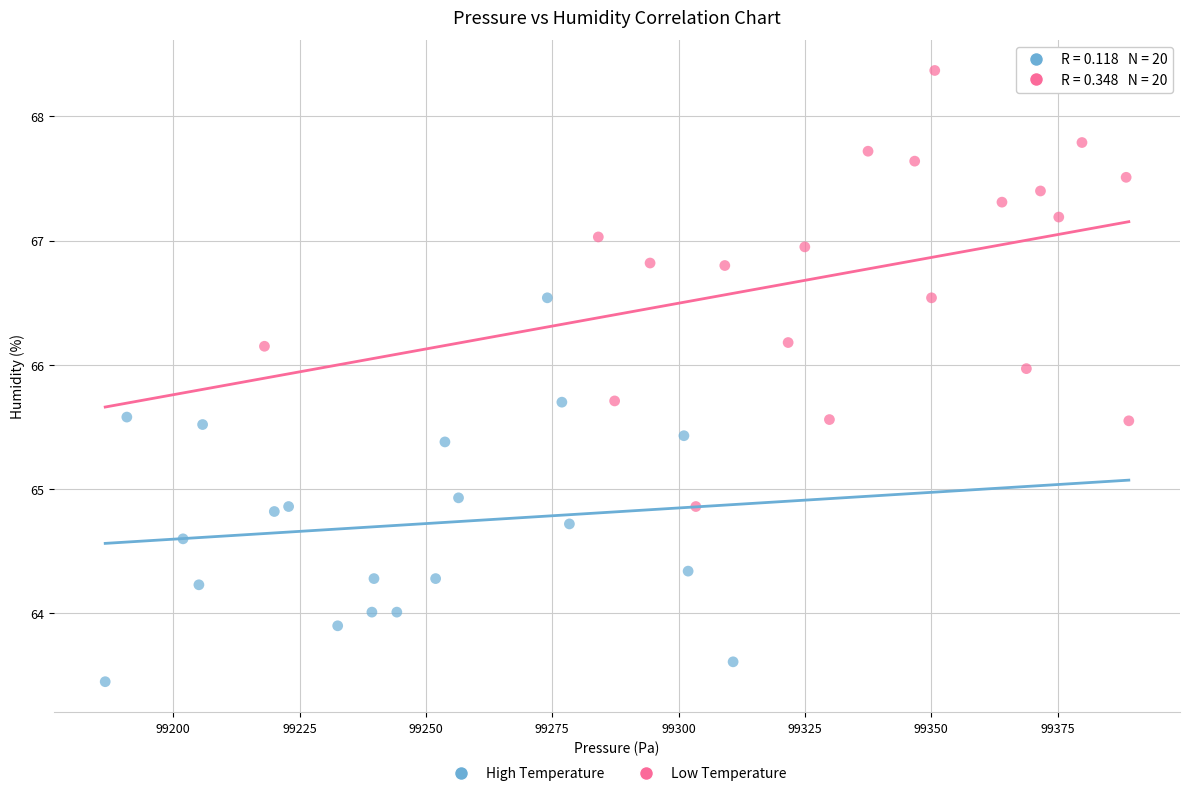

Which series contains the lowest Y value?

High Temperature